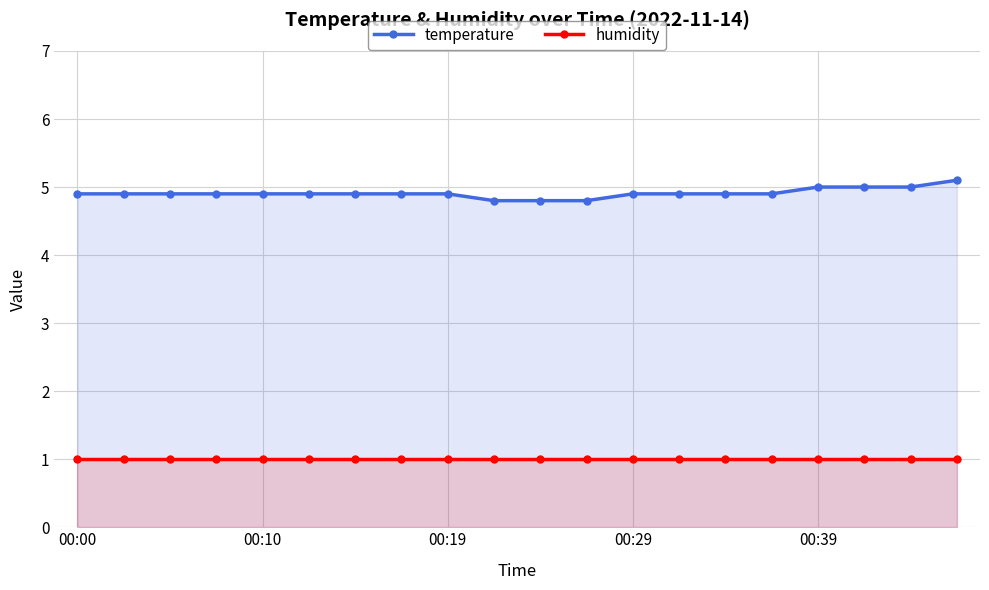

True or false: humidity and temperature cross at least once.

False